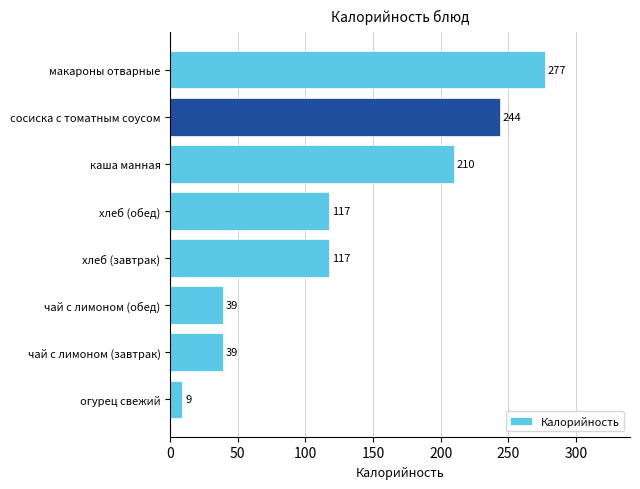

What is the difference between the maximum and second lowest values?

238.0